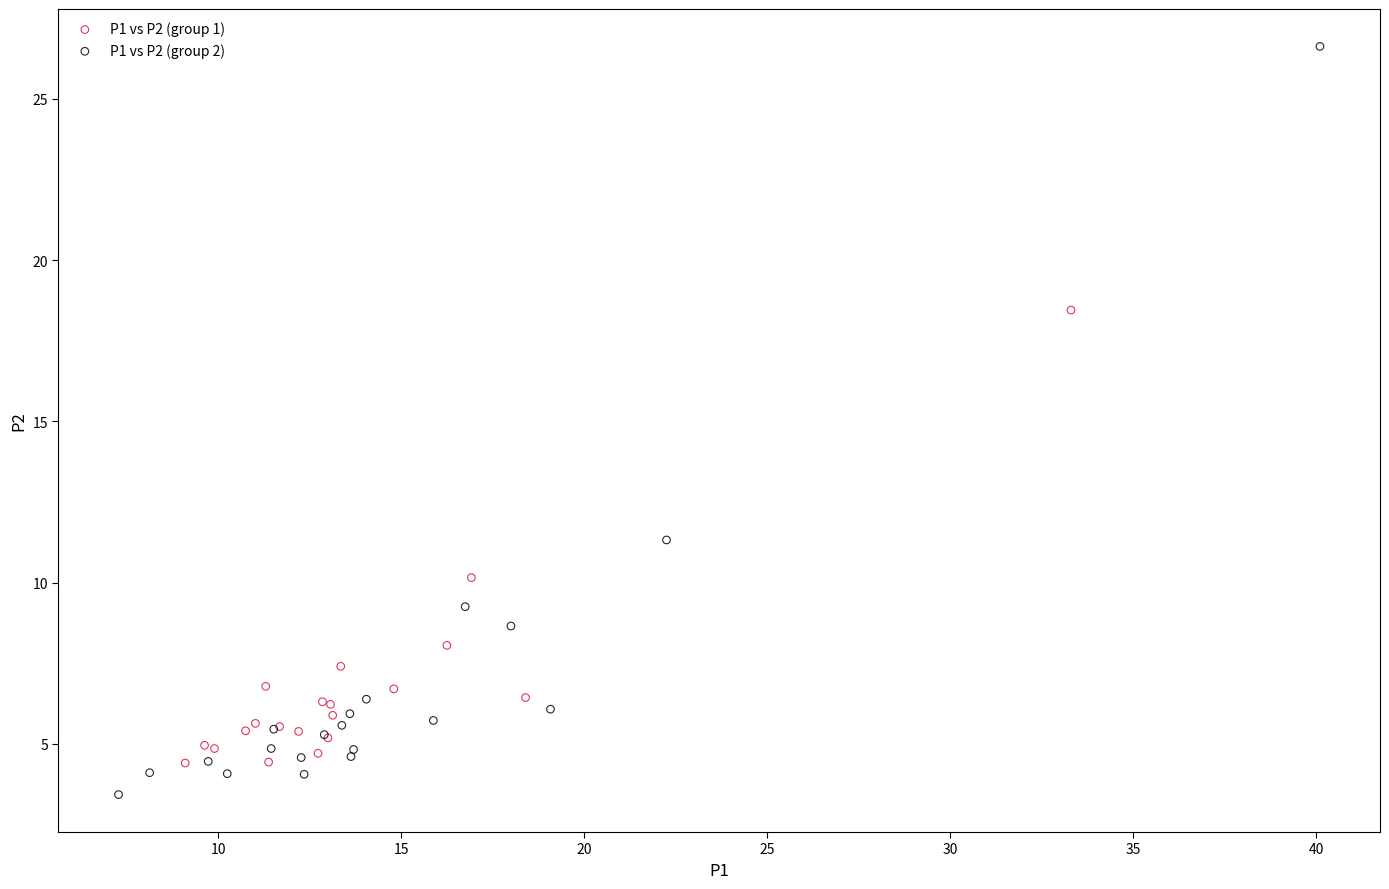

Which series has the widest spread of Y values?

P1 vs P2 (group 2)